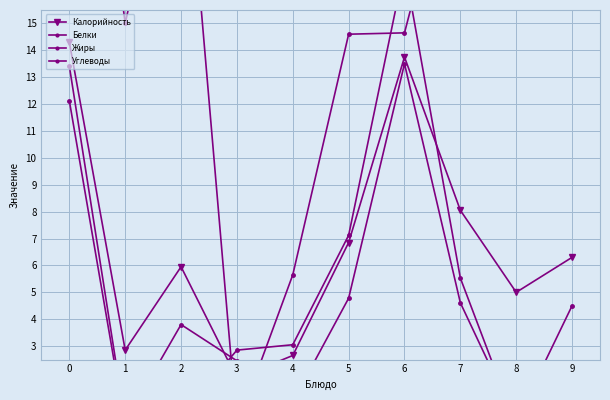

What is the value of the Калорийность point at the 1st from the left?

14.3